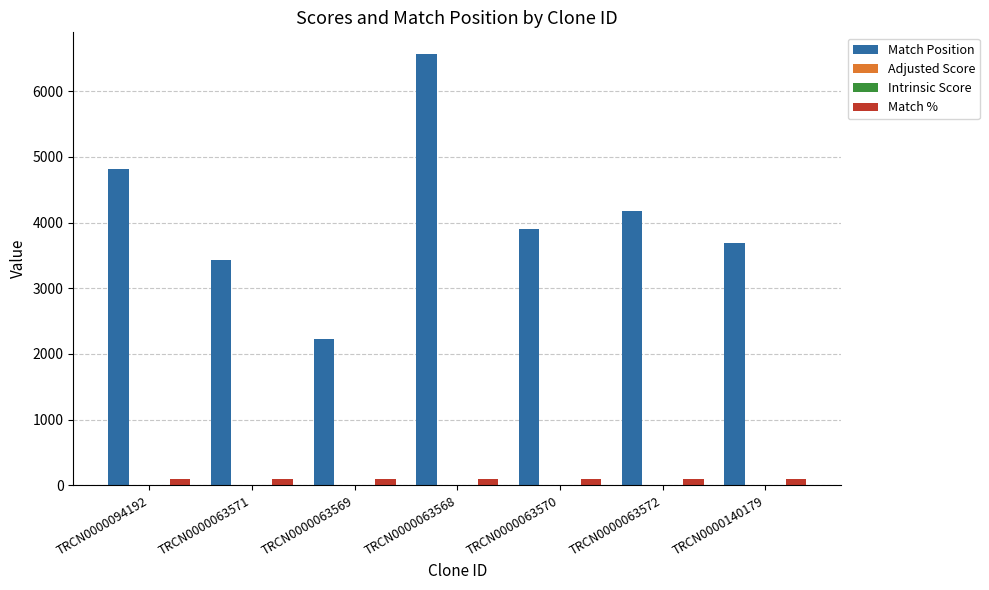

Which series has the largest total across all categories?

Match Position